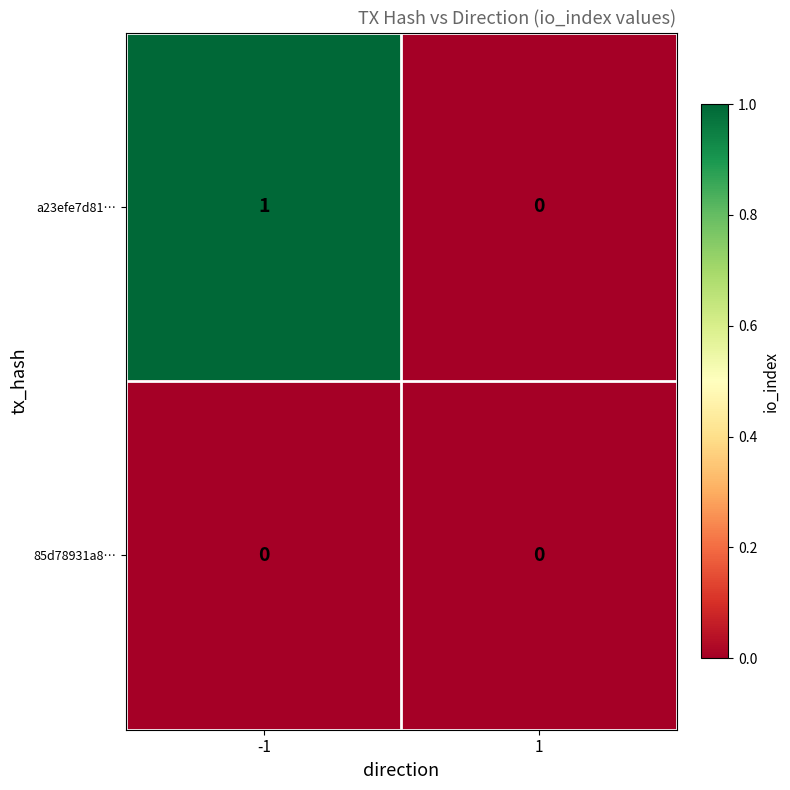

How many data points does each series have?

2